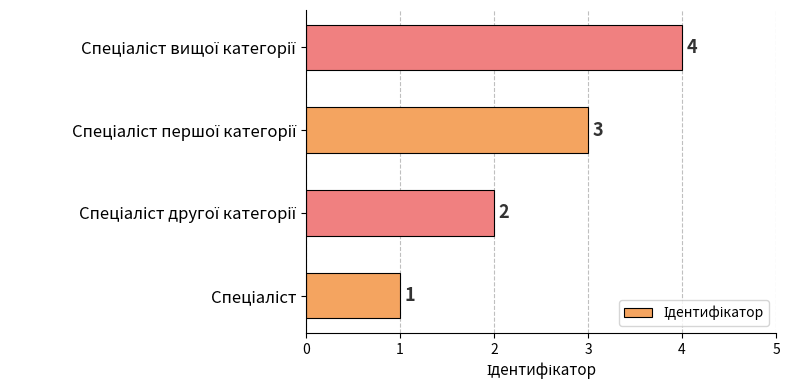

What is the maximum value shown in the chart?

4